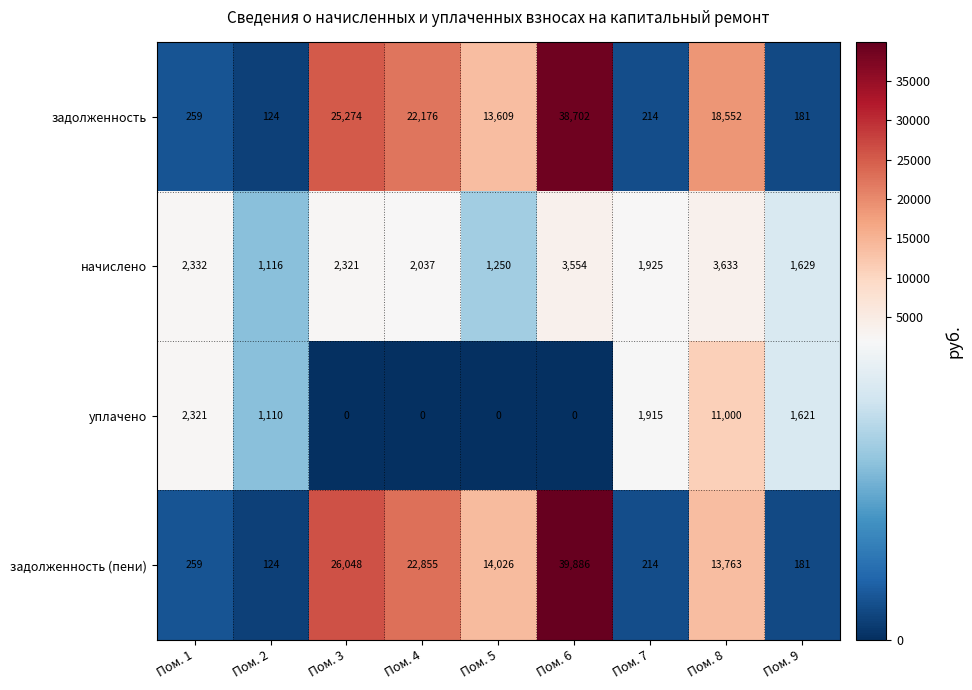

What is the spread (max minus min) of values at Пом. 8?

14919